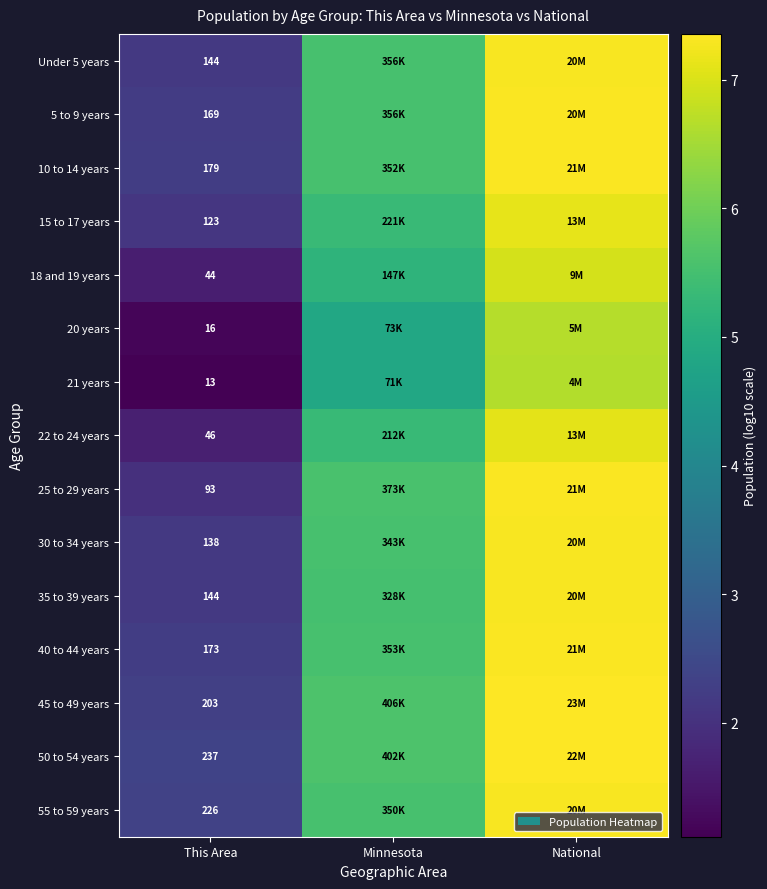

Count the number of data series in this chart.

15